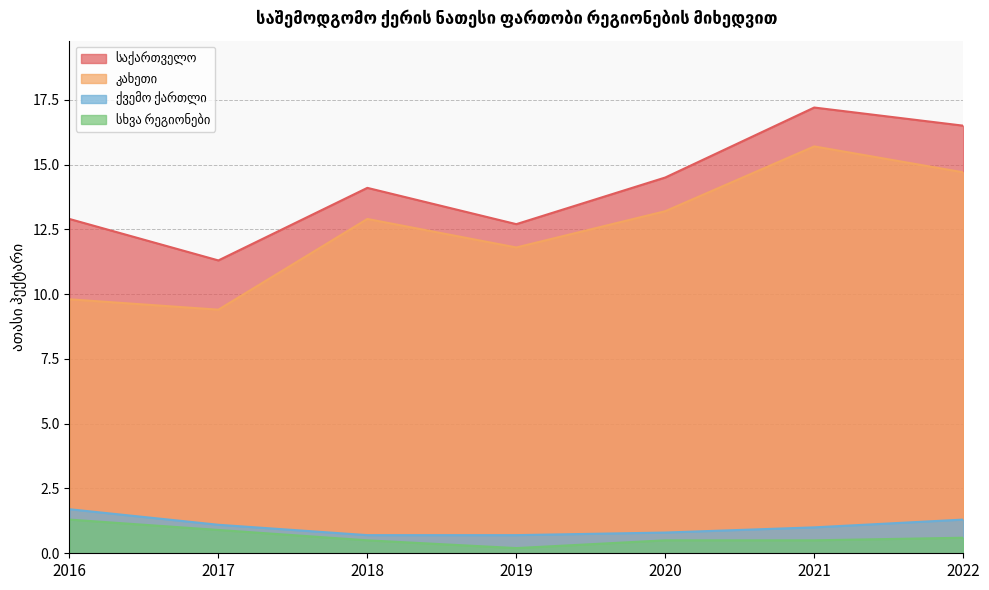

What is the value of the ქვემო ქართლი point at the 3rd from the left?

0.7